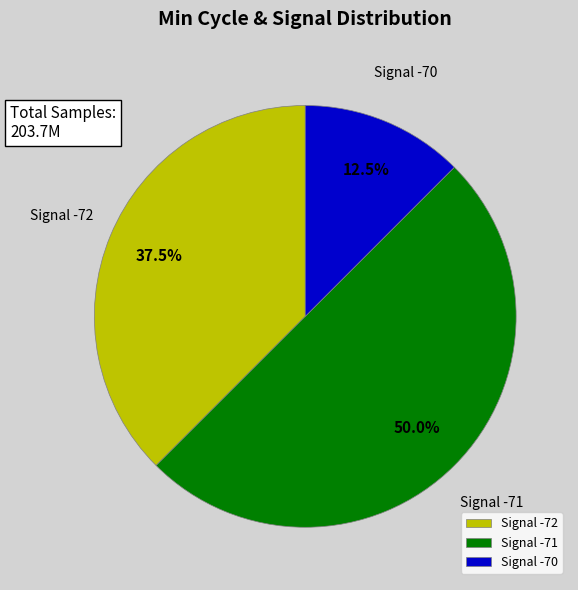

How many segments does this pie chart have?

3